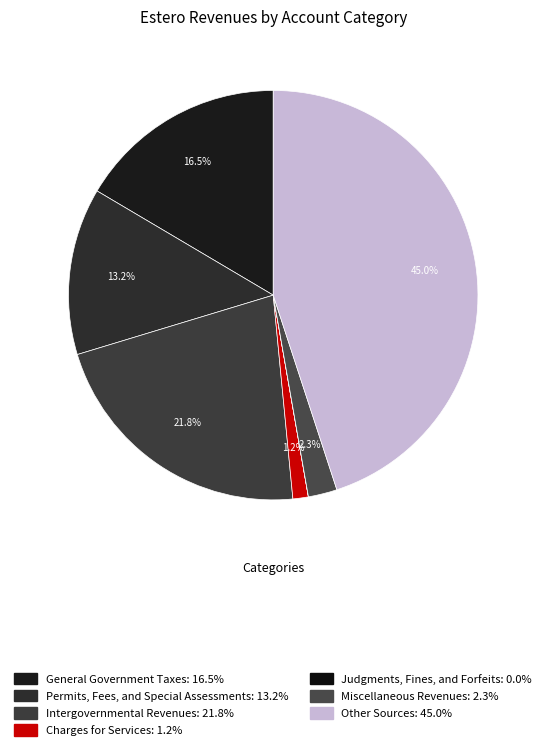

Which category has the smallest portion of the pie?

Judgments, Fines, and Forfeits